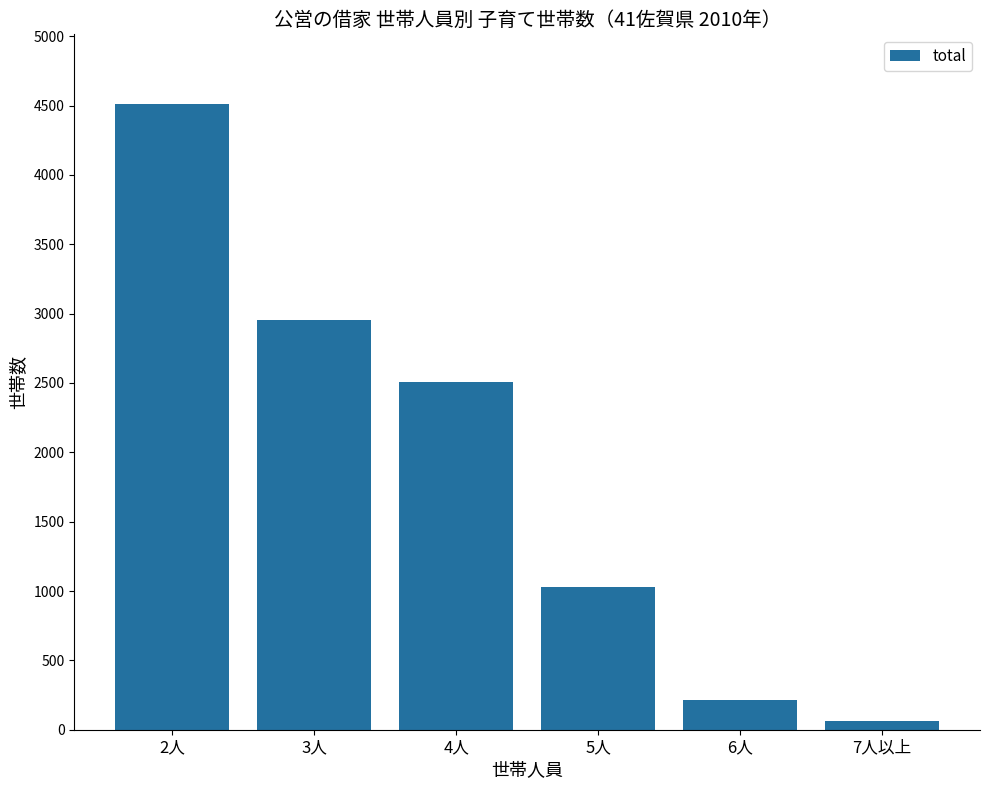

How many distinct data groups are displayed?

1